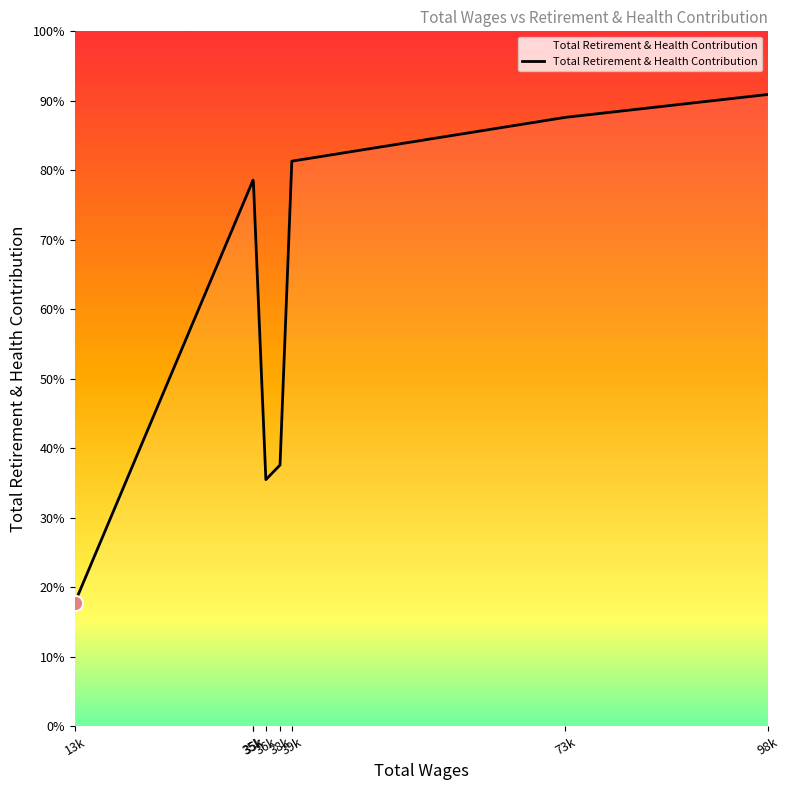

Is this an area chart (filled region under the line)?

Yes